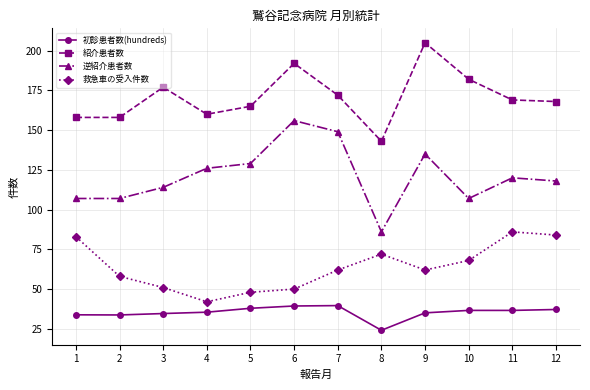

At which category does 紹介患者数 reach its first local peak?

3